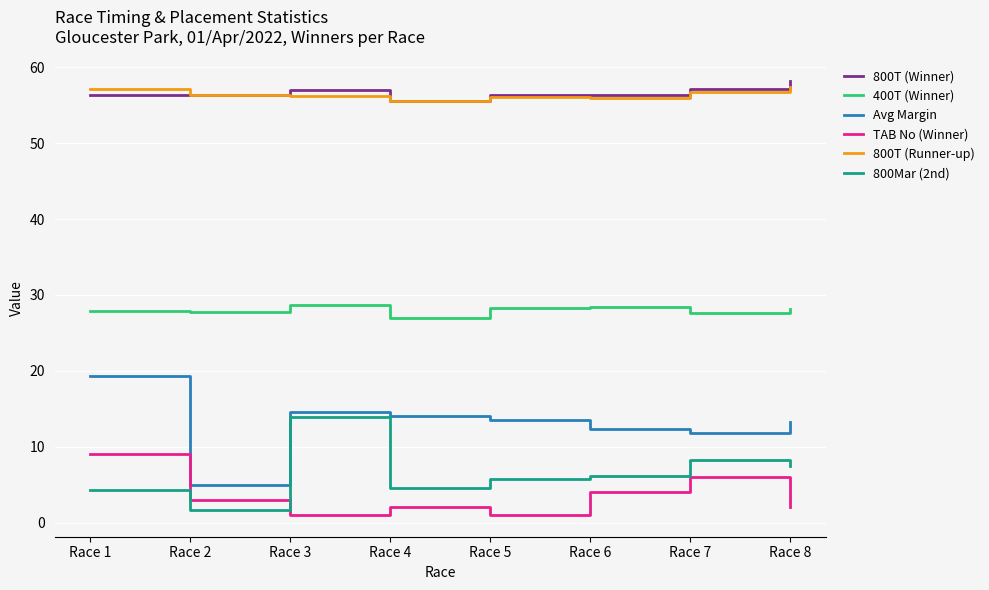

The value of 800Mar (2nd) at Race 8 is 2.2. True or false?

False